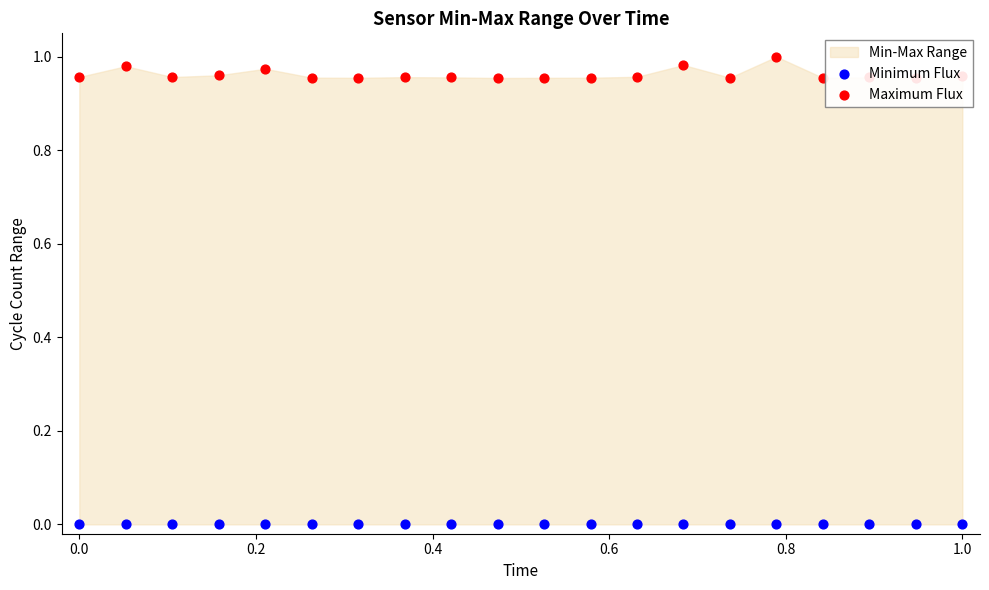

Which series contains the lowest Y value?

Minimum Flux